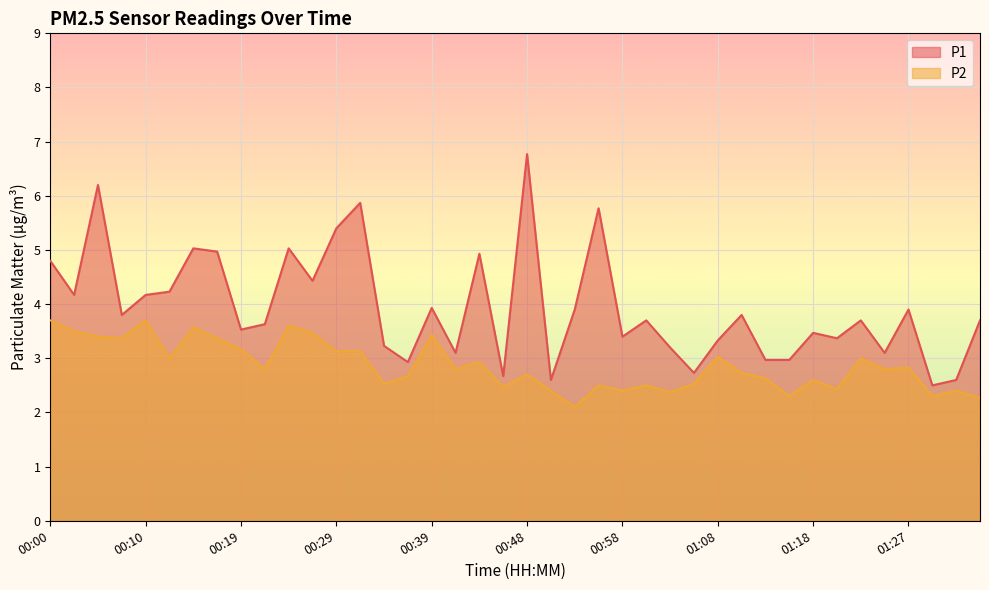

What is the spread (max minus min) of values at 01:08?

0.3